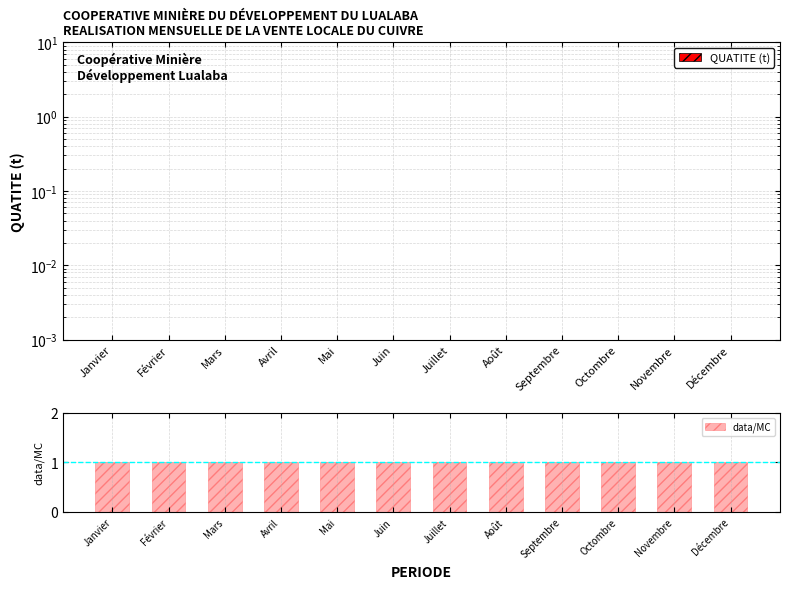

Reading left to right, list all the values displayed in this chart.

QUATITE (t): Janvier=0.0	Février=0.0	Mars=0.0	Avril=0.0	Mai=0.0	Juin=0.0	Juillet=0.0	Août=0.0	Septembre=0.0	Octombre=0.0	Novembre=0.0	Décembre=0.0
data/MC: Janvier=1.0	Février=1.0	Mars=1.0	Avril=1.0	Mai=1.0	Juin=1.0	Juillet=1.0	Août=1.0	Septembre=1.0	Octombre=1.0	Novembre=1.0	Décembre=1.0